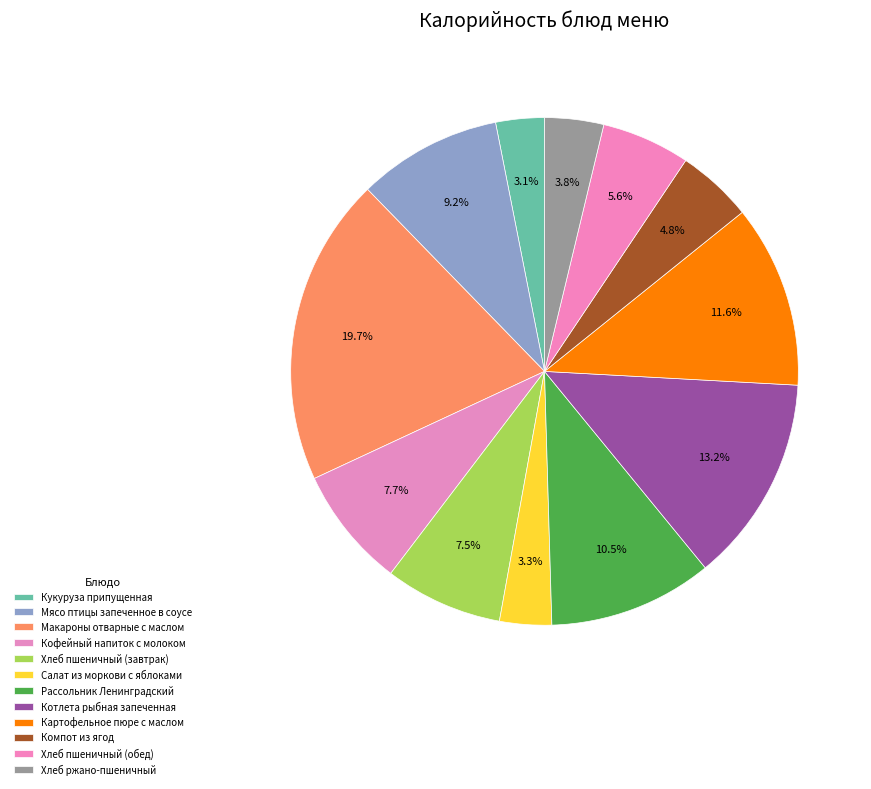

Rank the categories by value from lowest to highest.

Кукуруза припущенная, Салат из моркови с яблоками, Хлеб ржано-пшеничный, Компот из ягод, Хлеб пшеничный (обед), Хлеб пшеничный (завтрак), Кофейный напиток с молоком, Мясо птицы запеченное в соусе, Рассольник Ленинградский, Картофельное пюре с маслом, Котлета рыбная запеченная, Макароны отварные с маслом